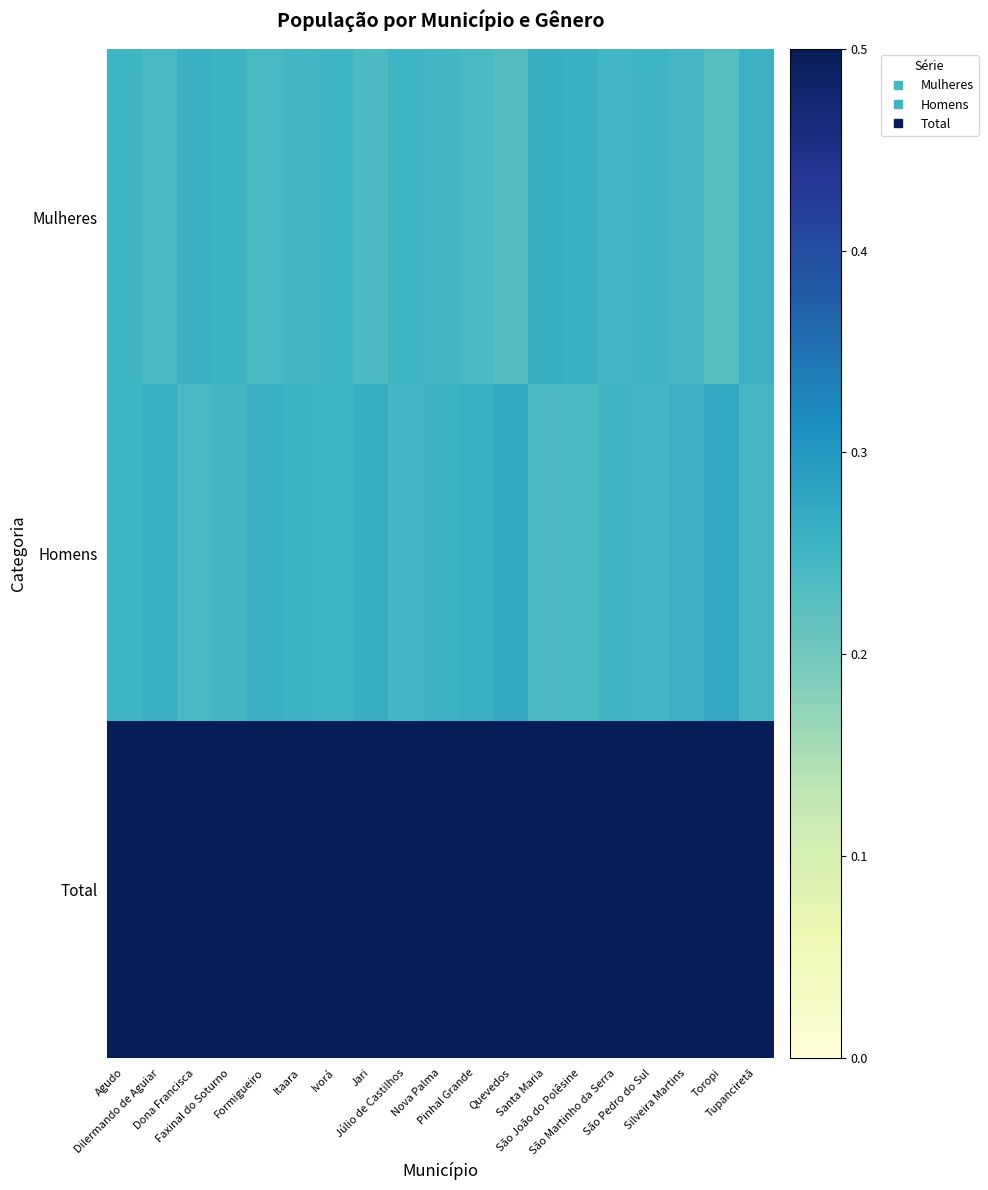

Reading left to right, list all the values displayed in this chart.

Mulheres: Agudo=0.2	Dilermando de Aguiar=0.2	Dona Francisca=0.3	Faxinal do Soturno=0.3	Formigueiro=0.2	Itaara=0.2	Ivorá=0.2	Jari=0.2	Júlio de Castilhos=0.3	Nova Palma=0.2	Pinhal Grande=0.2	Quevedos=0.2	Santa Maria=0.3	São João do Polêsine=0.3	São Martinho da Serra=0.2	São Pedro do Sul=0.3	Silveira Martins=0.2	Toropi=0.2	Tupanciretã=0.3
Homens: Agudo=0.3	Dilermando de Aguiar=0.3	Dona Francisca=0.2	Faxinal do Soturno=0.2	Formigueiro=0.3	Itaara=0.3	Ivorá=0.3	Jari=0.3	Júlio de Castilhos=0.2	Nova Palma=0.3	Pinhal Grande=0.3	Quevedos=0.3	Santa Maria=0.2	São João do Polêsine=0.2	São Martinho da Serra=0.3	São Pedro do Sul=0.2	Silveira Martins=0.3	Toropi=0.3	Tupanciretã=0.2
Total: Agudo=0.5	Dilermando de Aguiar=0.5	Dona Francisca=0.5	Faxinal do Soturno=0.5	Formigueiro=0.5	Itaara=0.5	Ivorá=0.5	Jari=0.5	Júlio de Castilhos=0.5	Nova Palma=0.5	Pinhal Grande=0.5	Quevedos=0.5	Santa Maria=0.5	São João do Polêsine=0.5	São Martinho da Serra=0.5	São Pedro do Sul=0.5	Silveira Martins=0.5	Toropi=0.5	Tupanciretã=0.5